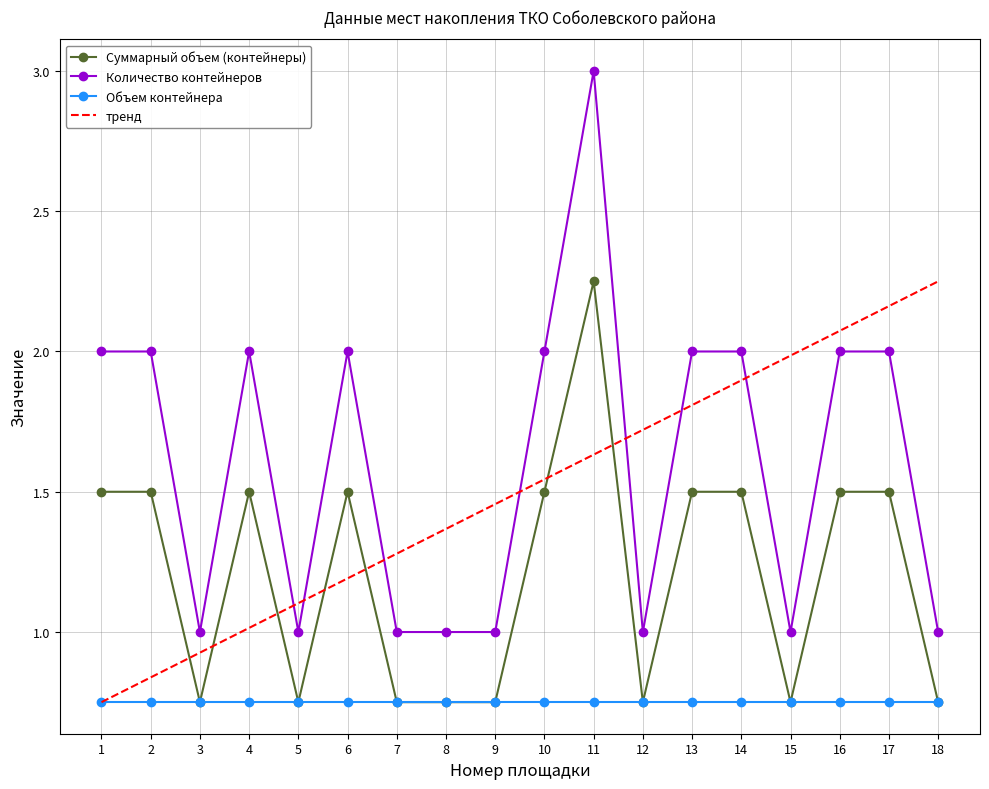

Is this an area chart (filled region under the line)?

No